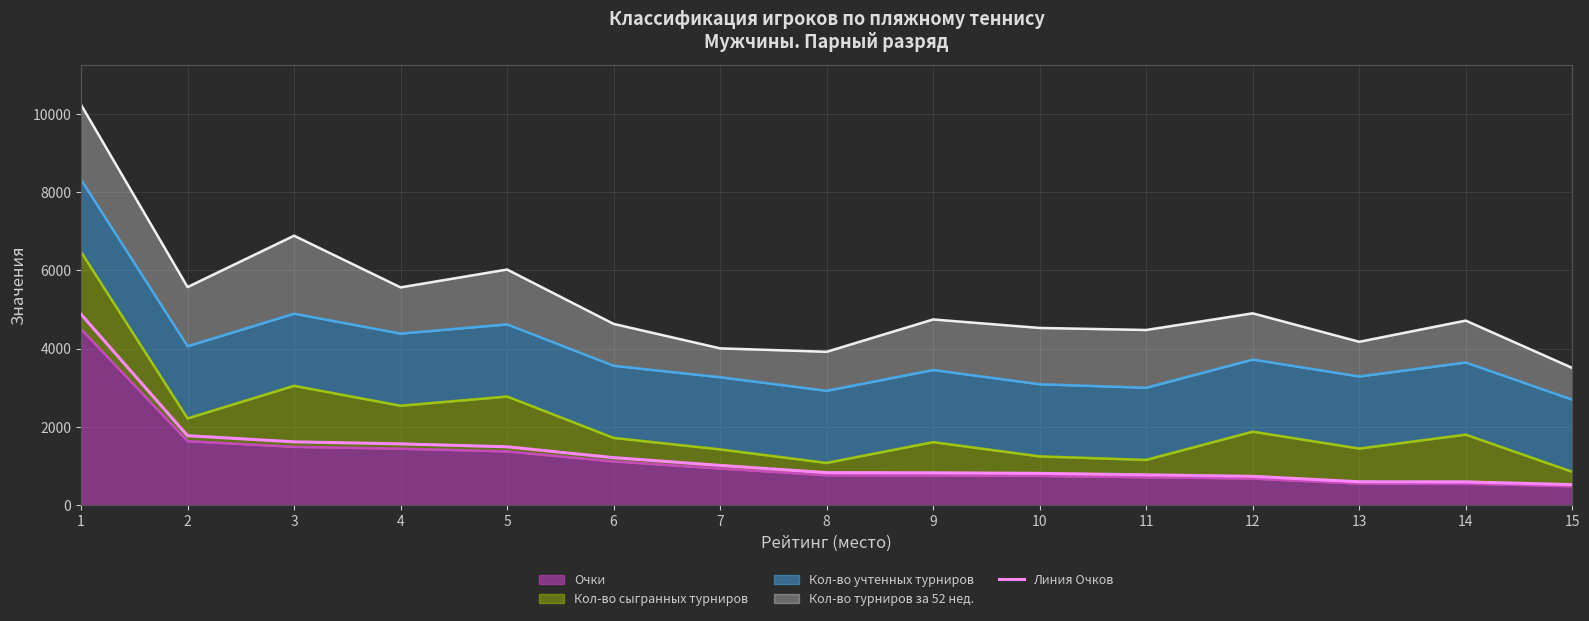

Which category has the highest value across all series?

1